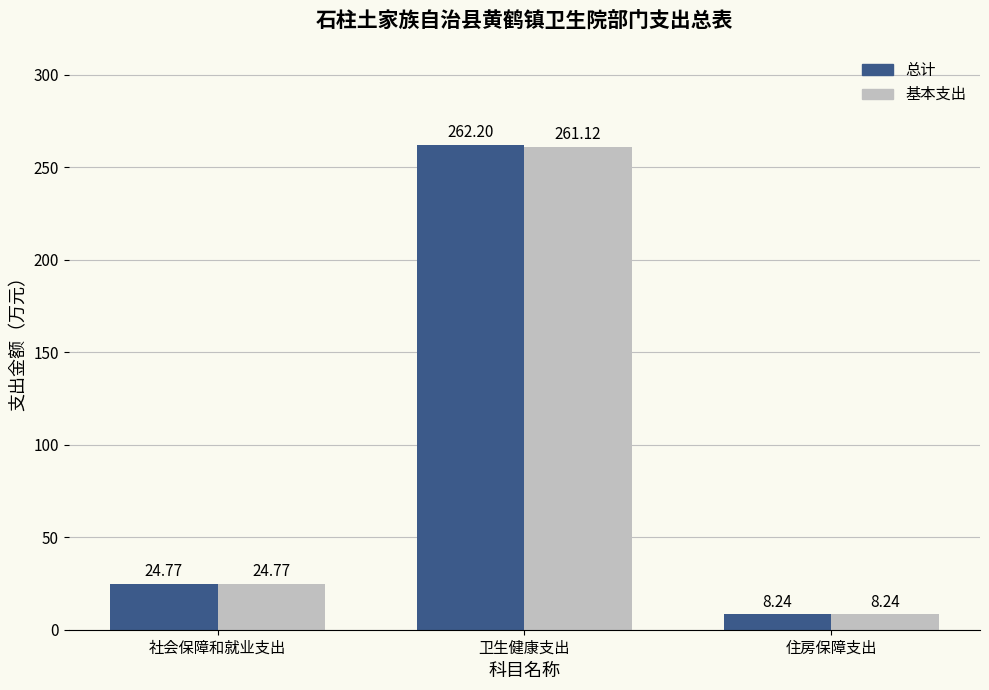

What is the label of the 1st bar from the right?

住房保障支出